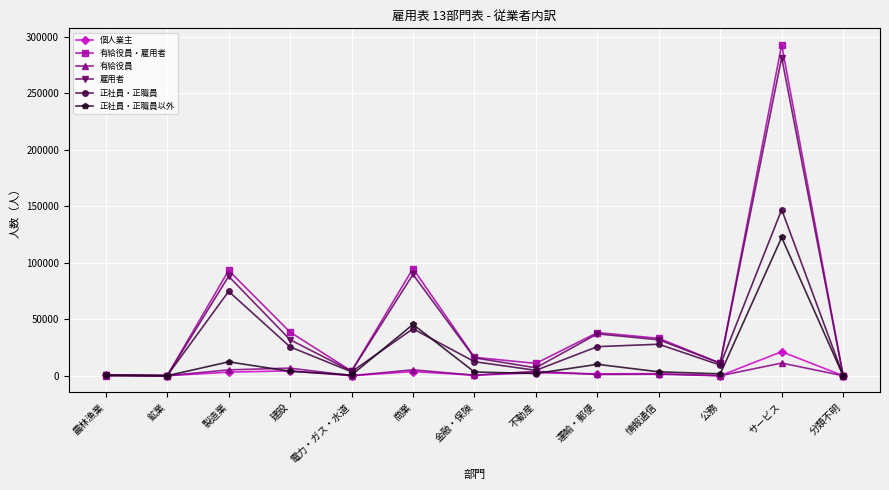

In 正社員・正職員以外, how many points are lower than both neighbors (excluding endpoints)?

4